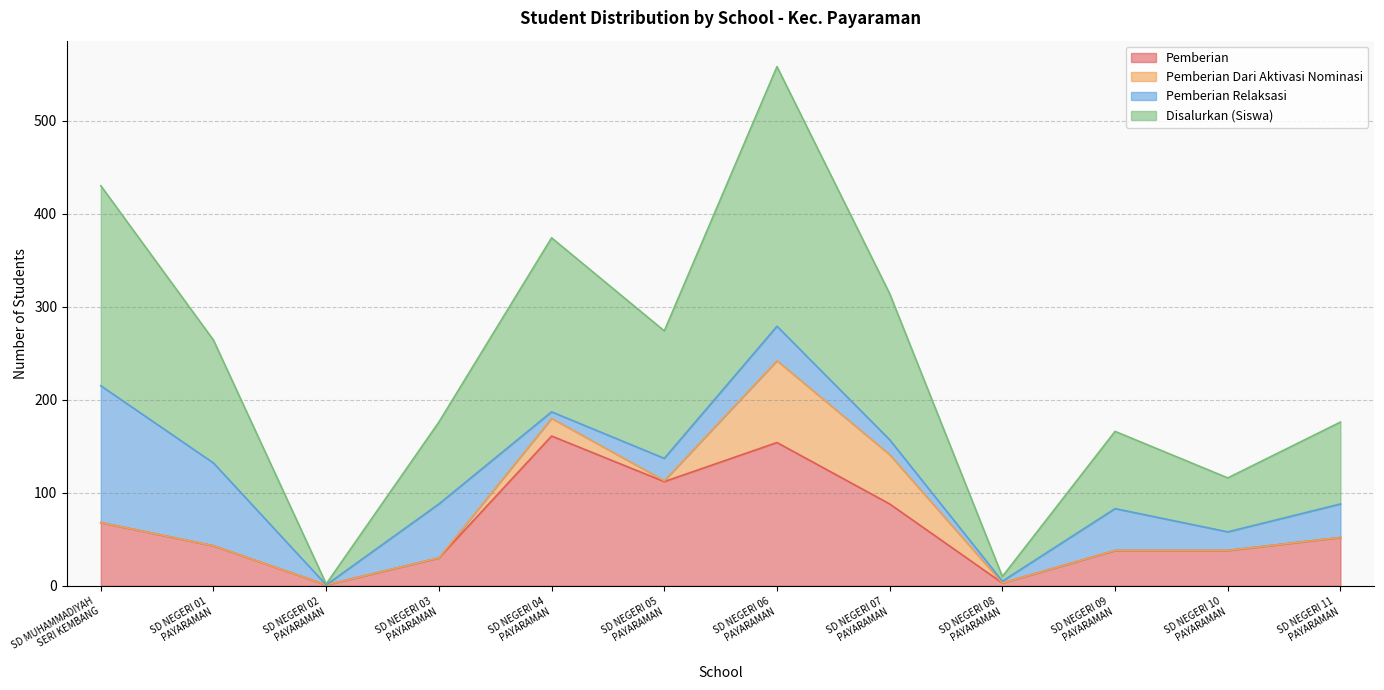

At which category does Pemberian reach its first local valley?

SD NEGERI 02
PAYARAMAN